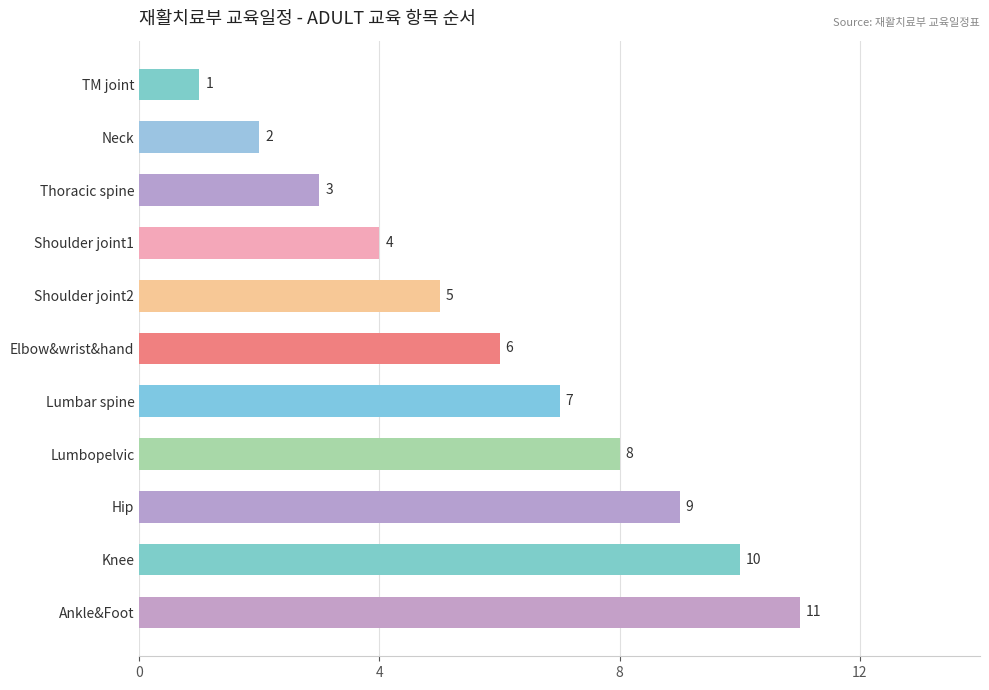

How many data points does each series have?

11